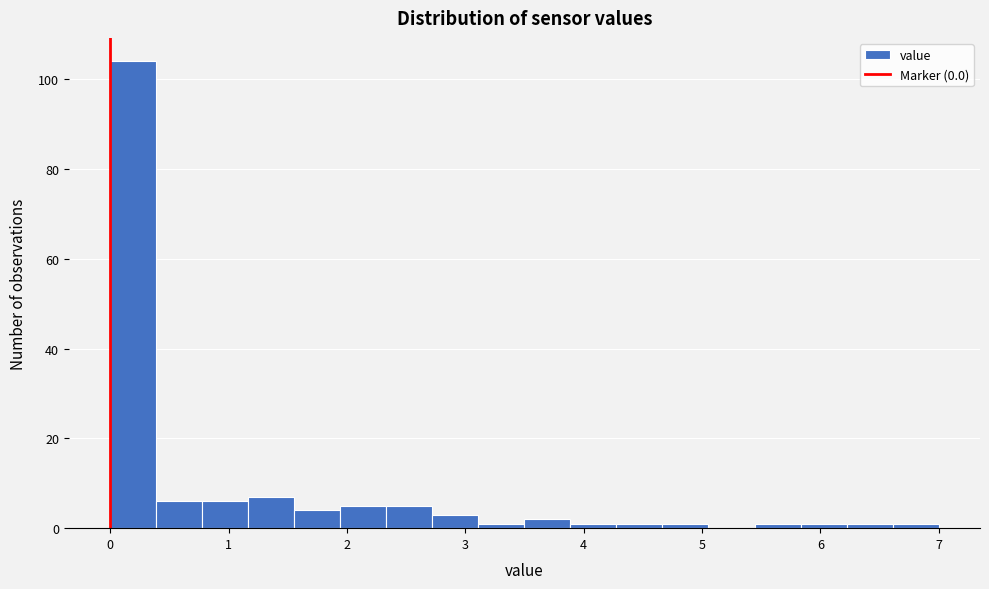

Read against the x-axis, roughly where is the centre of the tallest bar?

0.2